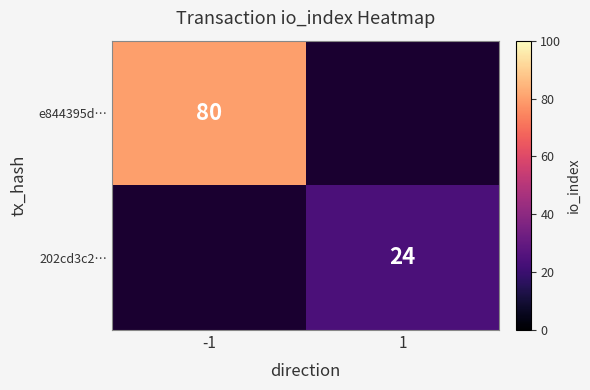

True or false: 202cd3c2… has a value of 24 at 1.

True